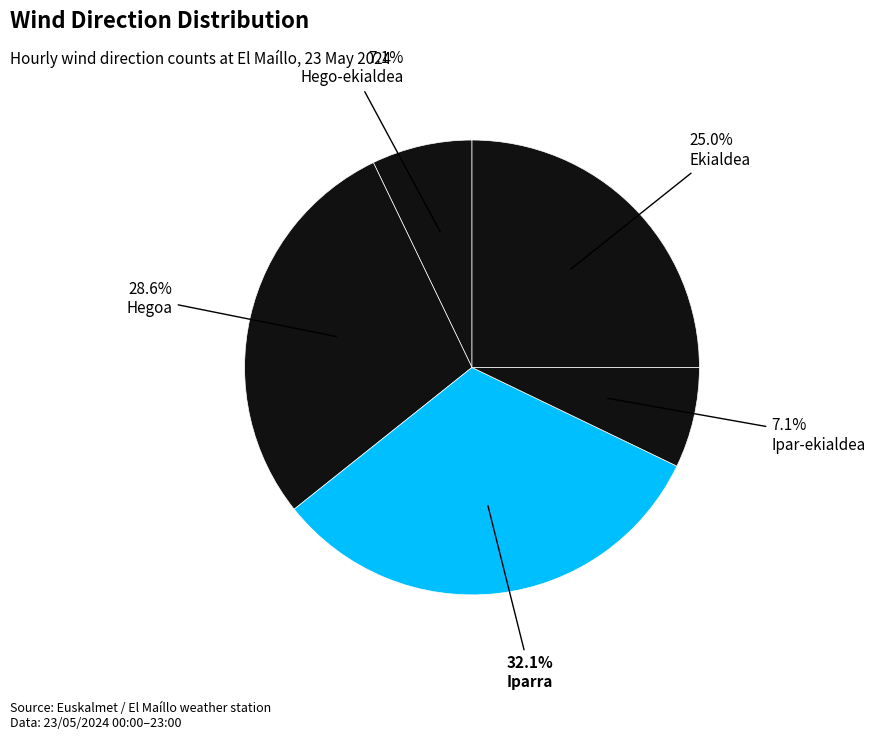

Which slice is the largest?

Iparra